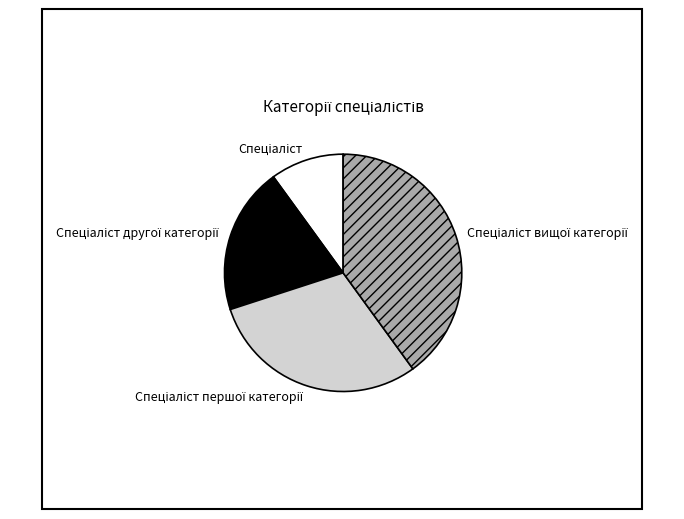

Is there any slice that represents more than half of the pie?

No